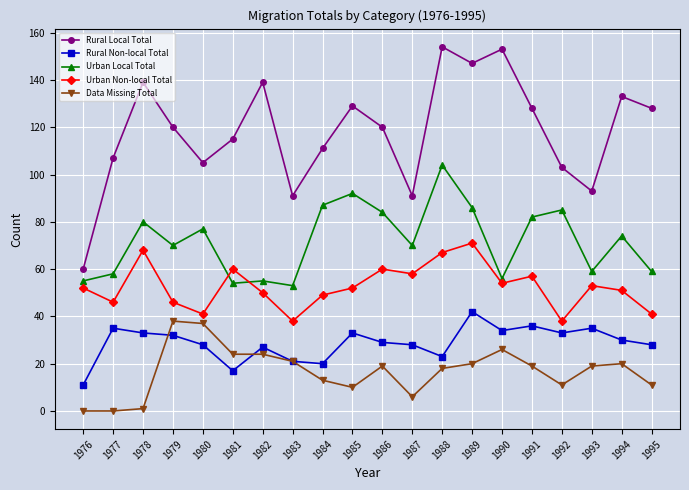

Reading left to right, extract all data points from this chart.

Rural Local Total: 1976=60	1977=107	1978=139	1979=120	1980=105	1981=115	1982=139	1983=91	1984=111	1985=129	1986=120	1987=91	1988=154	1989=147	1990=153	1991=128	1992=103	1993=93	1994=133	1995=128
Rural Non-local Total: 1976=11	1977=35	1978=33	1979=32	1980=28	1981=17	1982=27	1983=21	1984=20	1985=33	1986=29	1987=28	1988=23	1989=42	1990=34	1991=36	1992=33	1993=35	1994=30	1995=28
Urban Local Total: 1976=55	1977=58	1978=80	1979=70	1980=77	1981=54	1982=55	1983=53	1984=87	1985=92	1986=84	1987=70	1988=104	1989=86	1990=56	1991=82	1992=85	1993=59	1994=74	1995=59
Urban Non-local Total: 1976=52	1977=46	1978=68	1979=46	1980=41	1981=60	1982=50	1983=38	1984=49	1985=52	1986=60	1987=58	1988=67	1989=71	1990=54	1991=57	1992=38	1993=53	1994=51	1995=41
Data Missing Total: 1976=0	1977=0	1978=1	1979=38	1980=37	1981=24	1982=24	1983=21	1984=13	1985=10	1986=19	1987=6	1988=18	1989=20	1990=26	1991=19	1992=11	1993=19	1994=20	1995=11